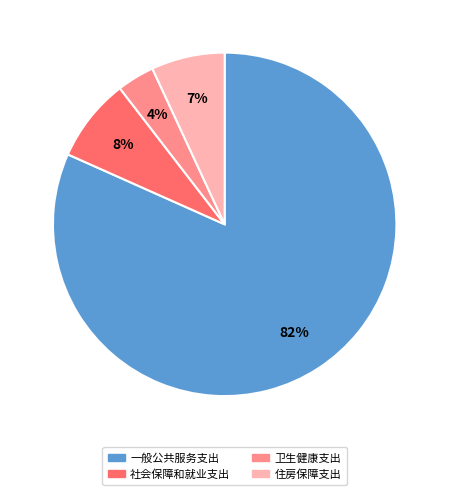

To the nearest percent, what is the combined percentage of 卫生健康支出 and 一般公共服务支出?

85%